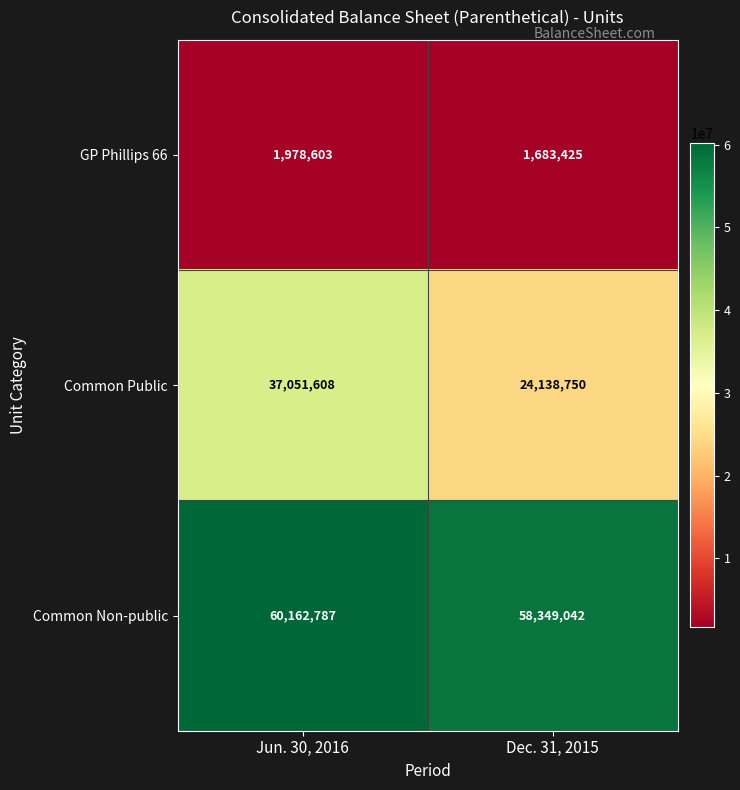

What is the spread (max minus min) of values at Jun. 30, 2016?

58184184